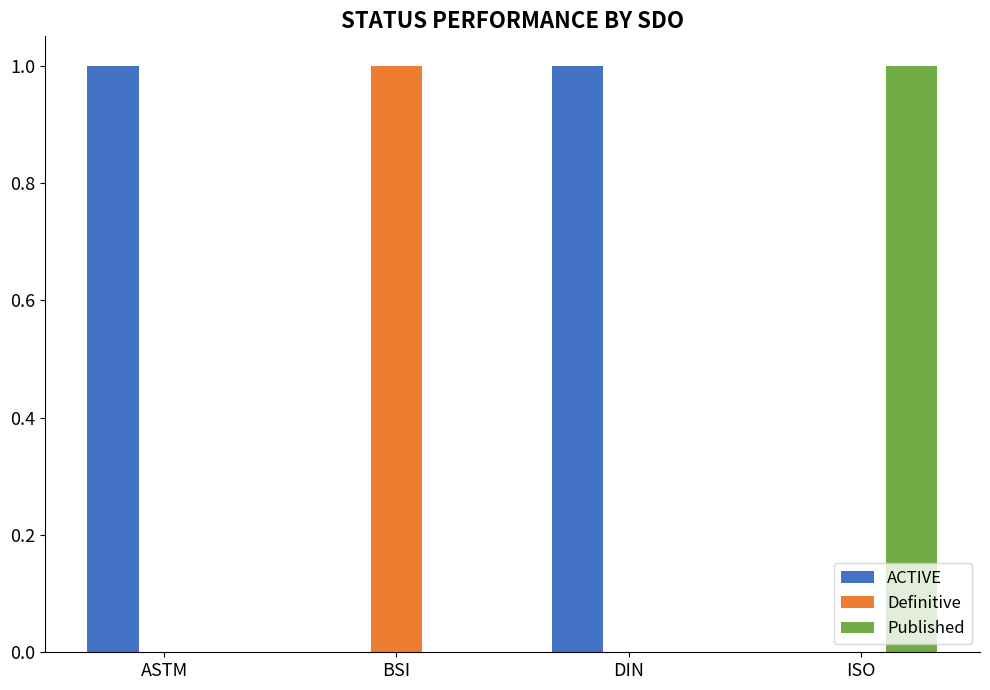

Are the bars horizontal?

No